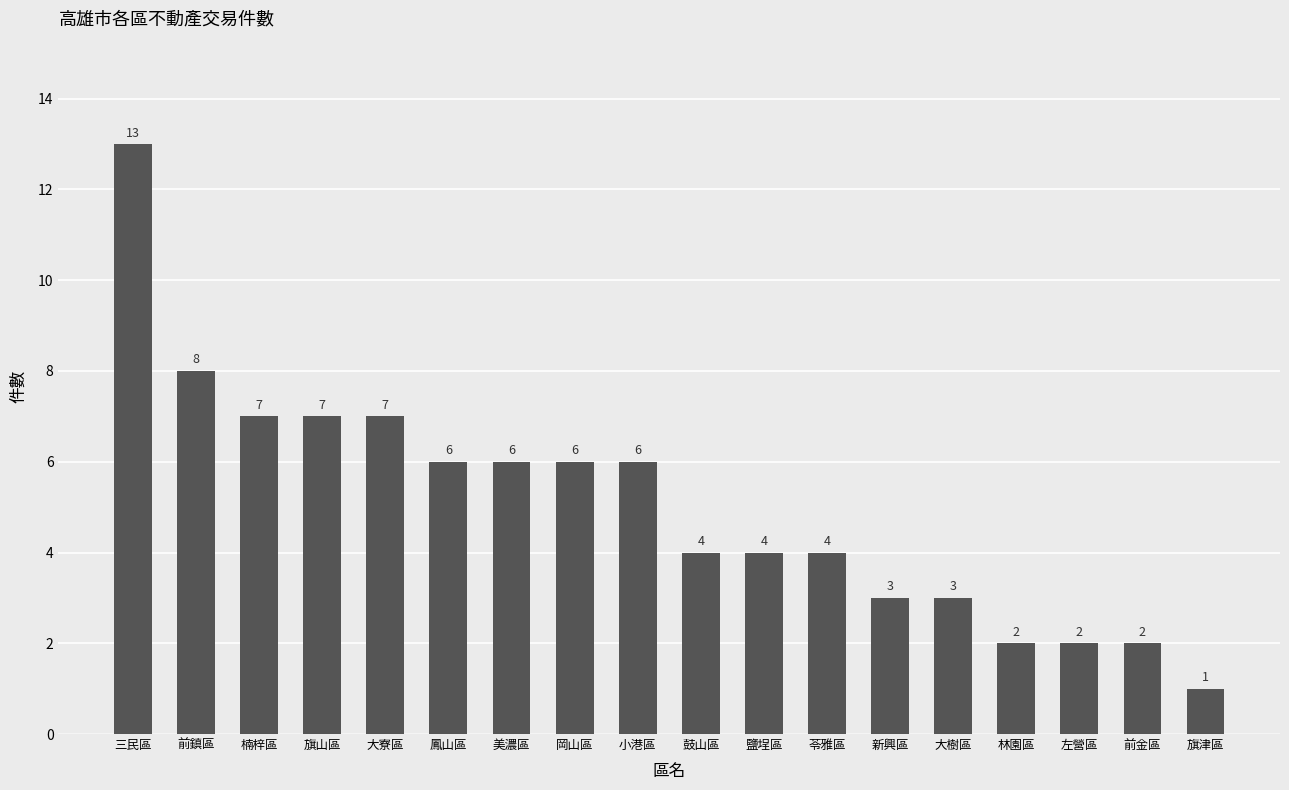

Is it true that the value at 旗山區 is 9?

False